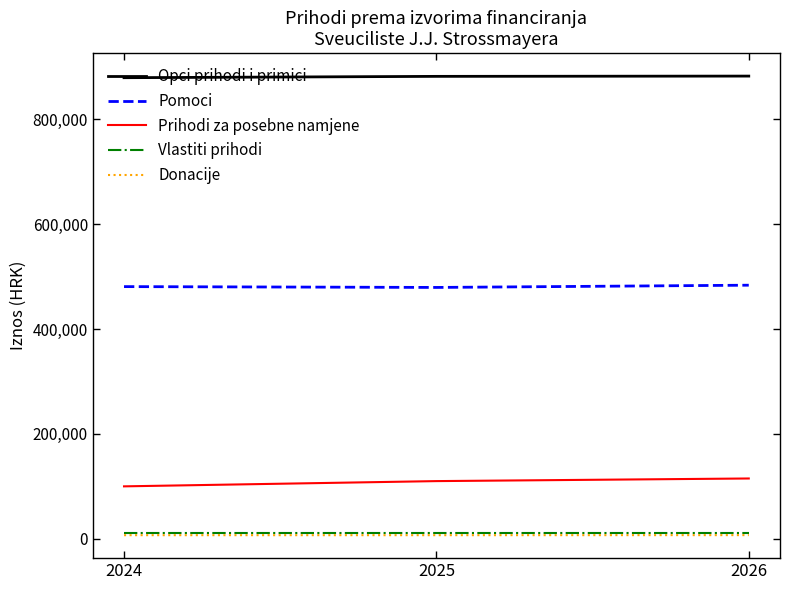

What is the maximum value shown in the chart?

882167